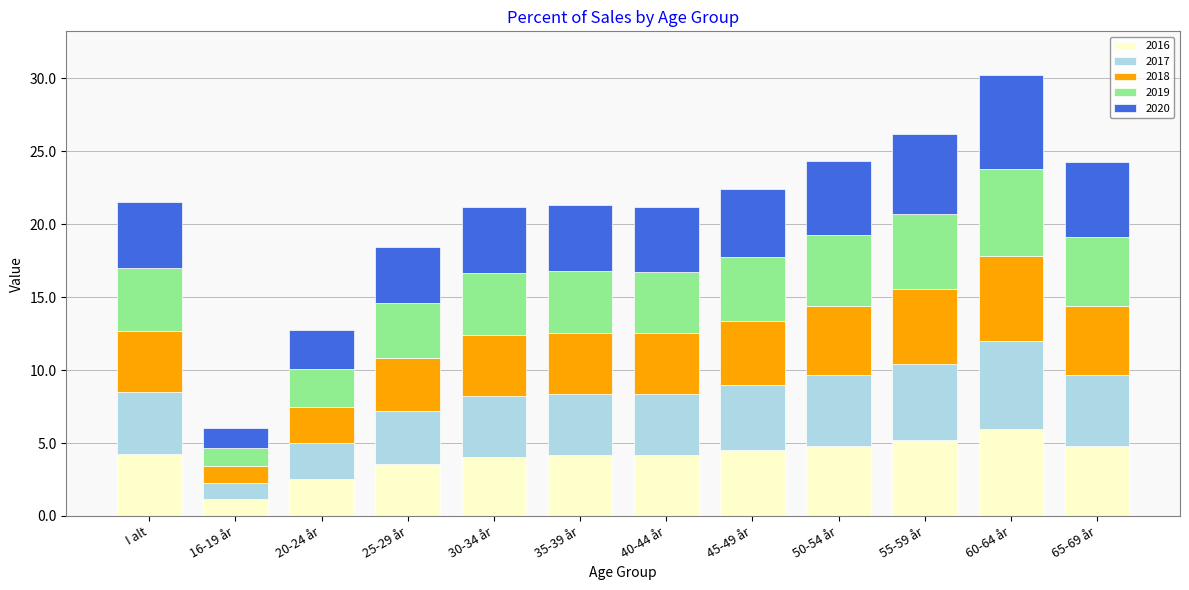

How many bars are there in total?

12